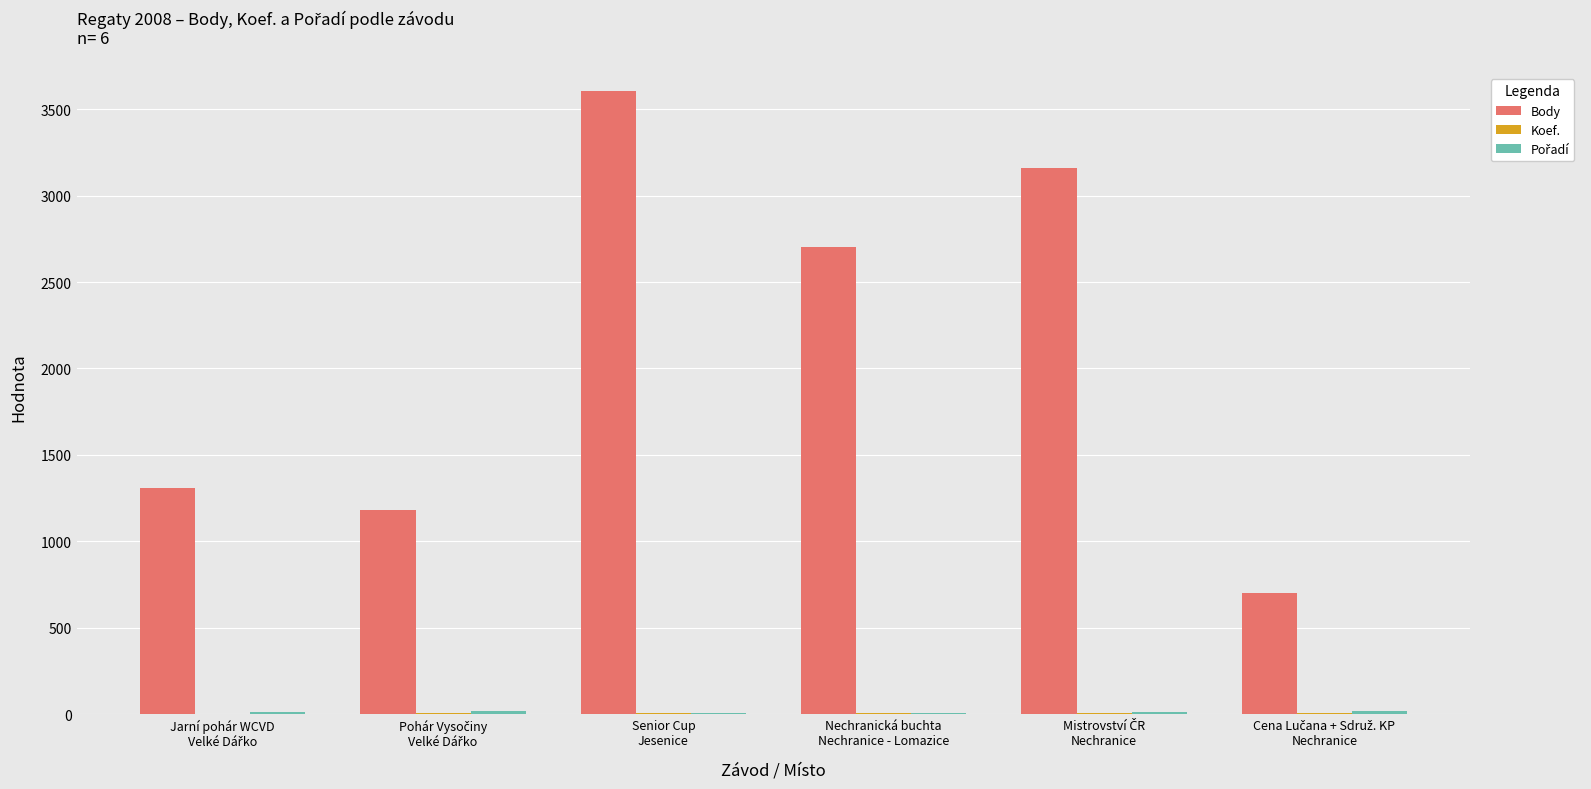

Which series has the widest spread of values?

Body